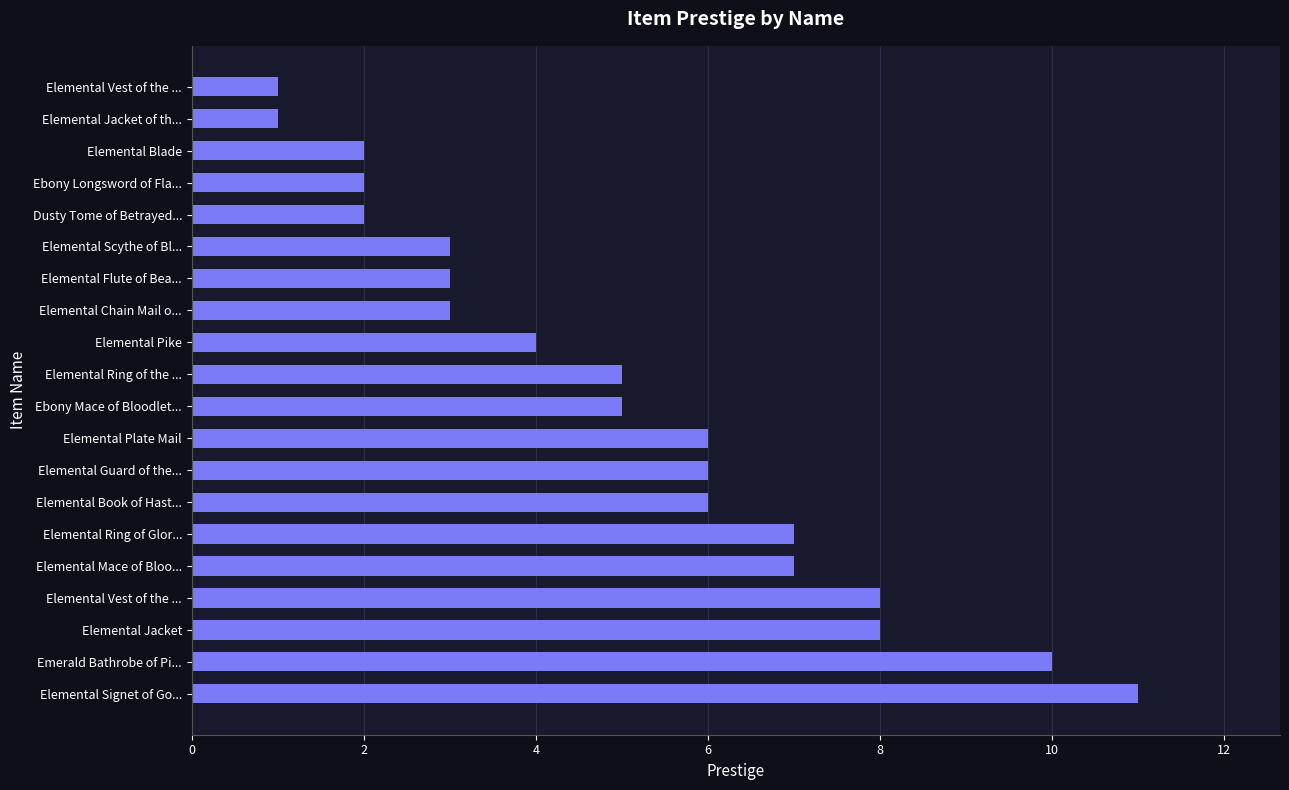

Count the number of categories in the chart.

20